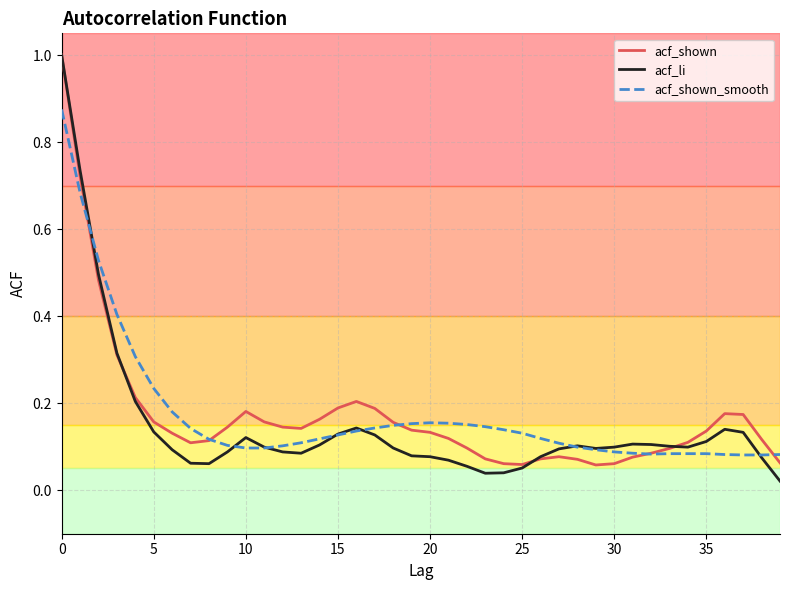

Does the chart have visible grid lines?

Yes